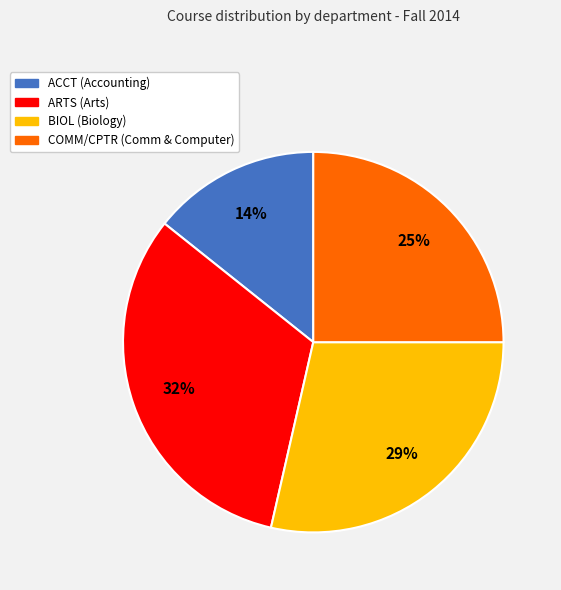

What is the largest slice in the pie chart?

ARTS (Arts)